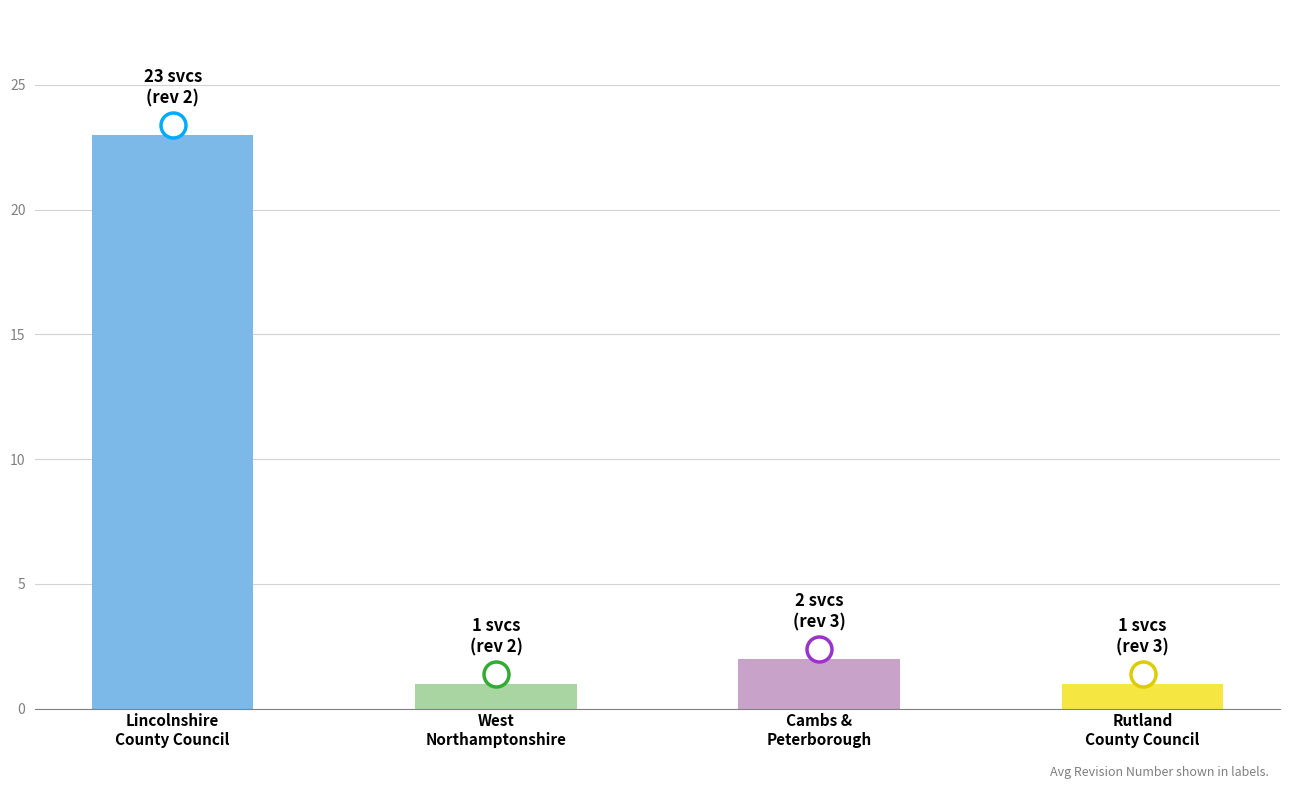

What is the maximum value shown in the chart?

23